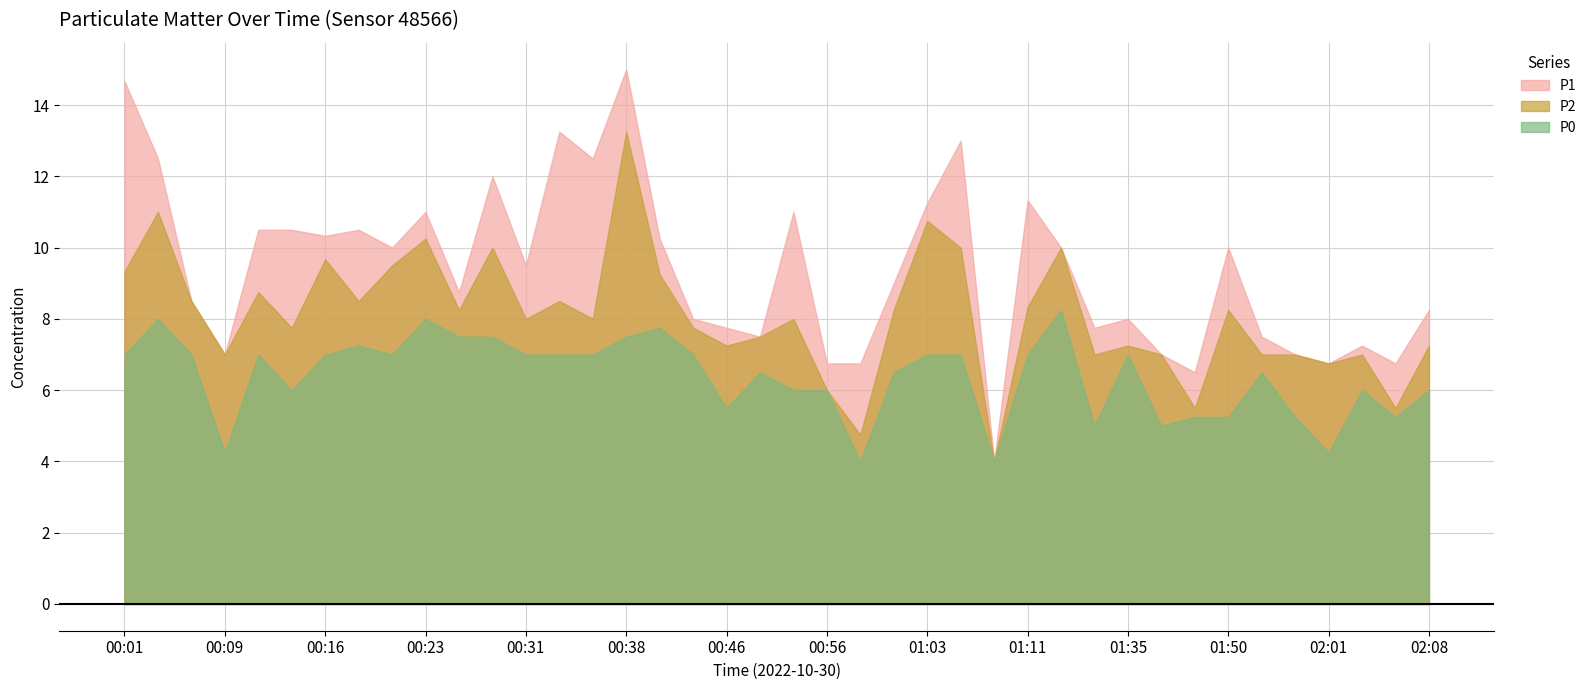

At which label does P1 reach its peak?

00:38